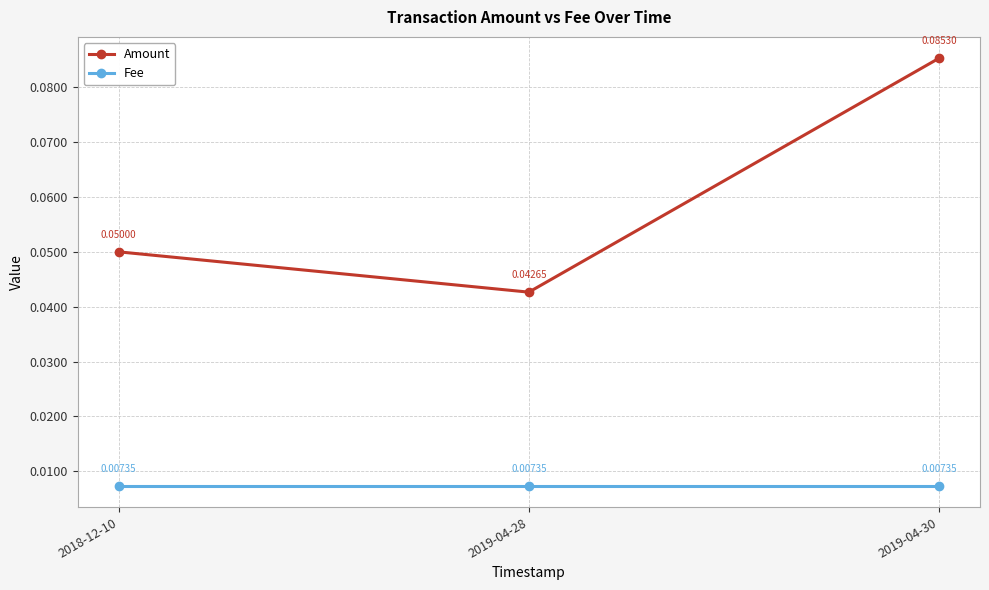

What is the label of the 3rd point from the left?

2019-04-30